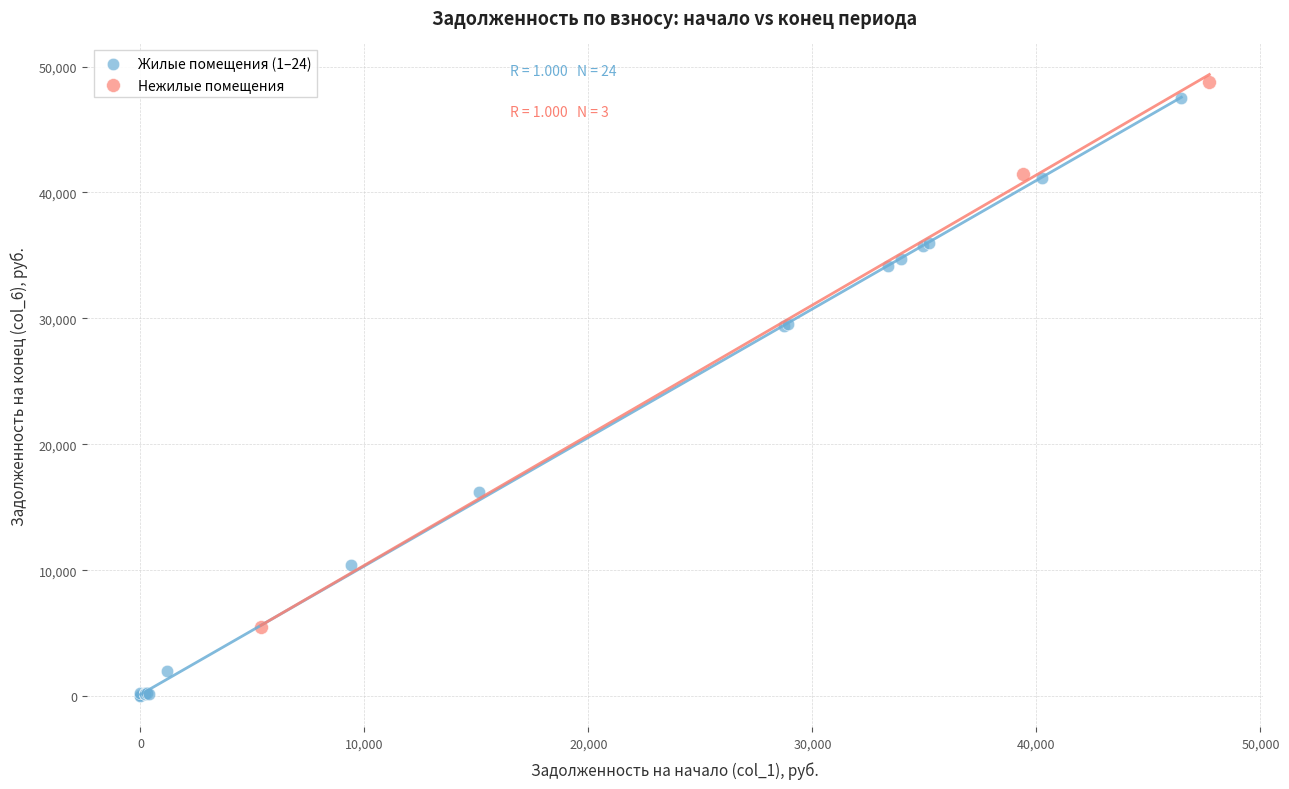

Which series has the largest Y range (max minus min)?

Жилые помещения (1–24)